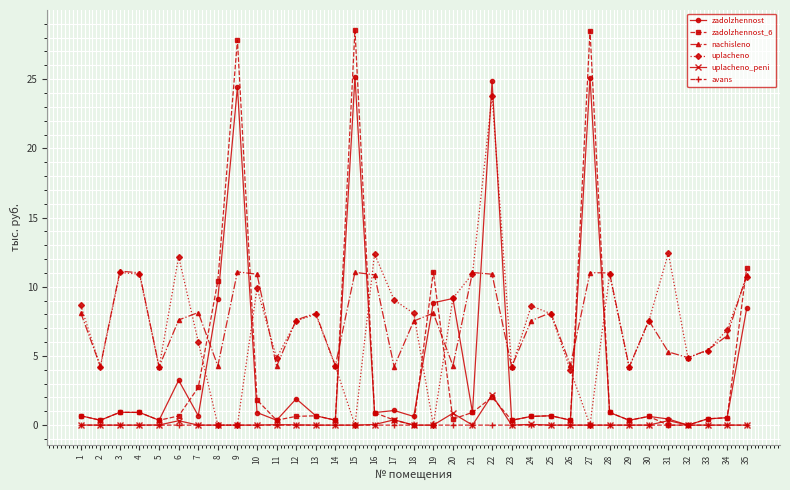

How many data points does each series have?

35